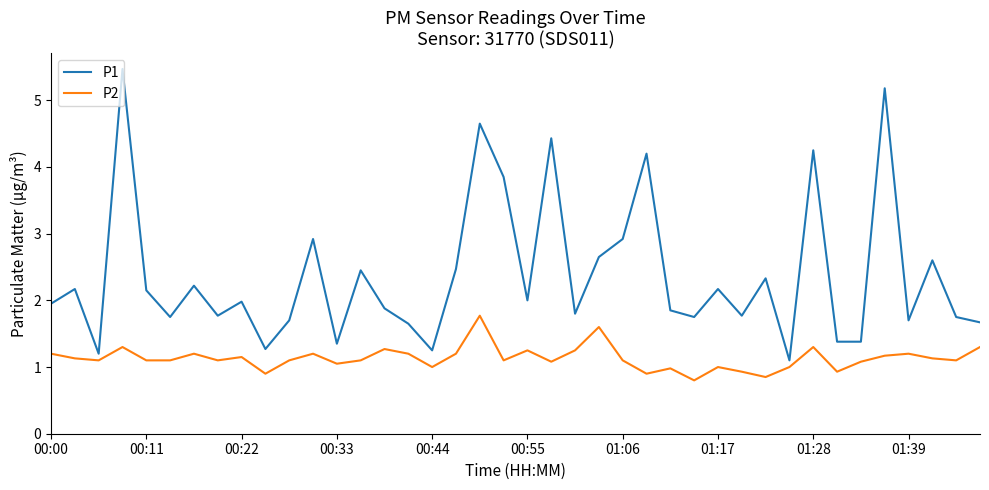

What is the minimum value for P1?

1.1